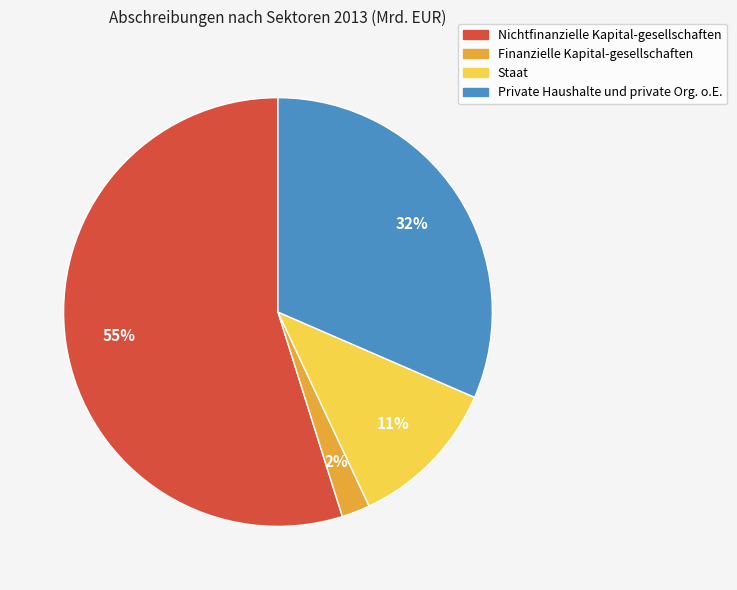

Is the sum of Nichtfinanzielle Kapital-gesellschaften and Staat greater than half?

Yes